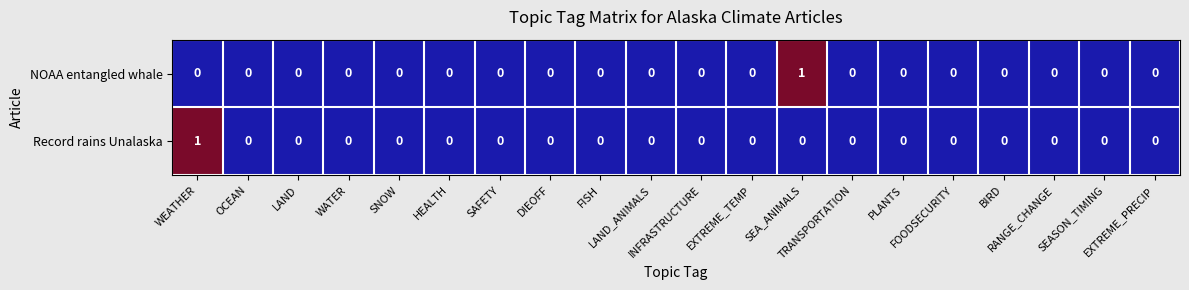

Count the Record rains Unalaska values in the range 0 to 1.

20